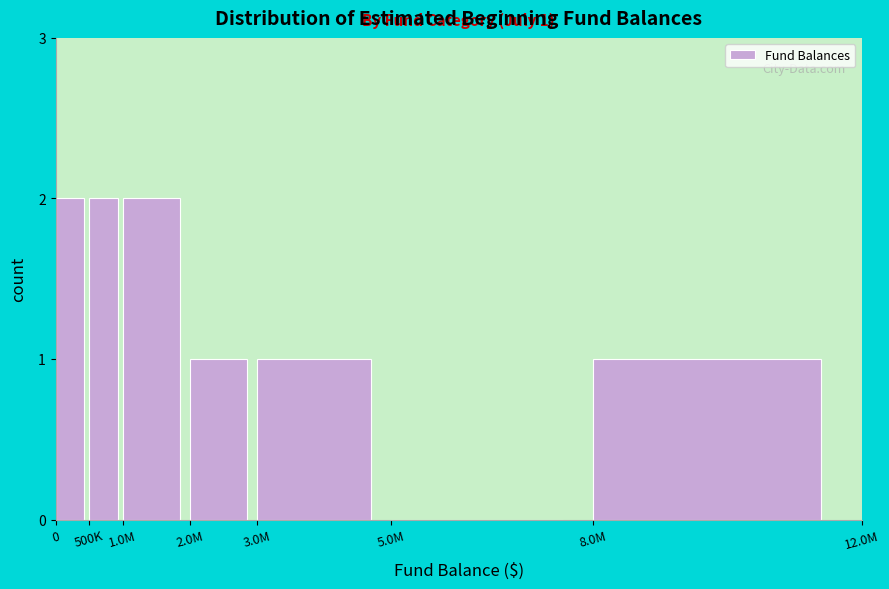

Reading left to right, extract all data points from this chart.

0=2	500K=2	1.0M=2	2.0M=1	3.0M=1	5.0M=0	8.0M=1